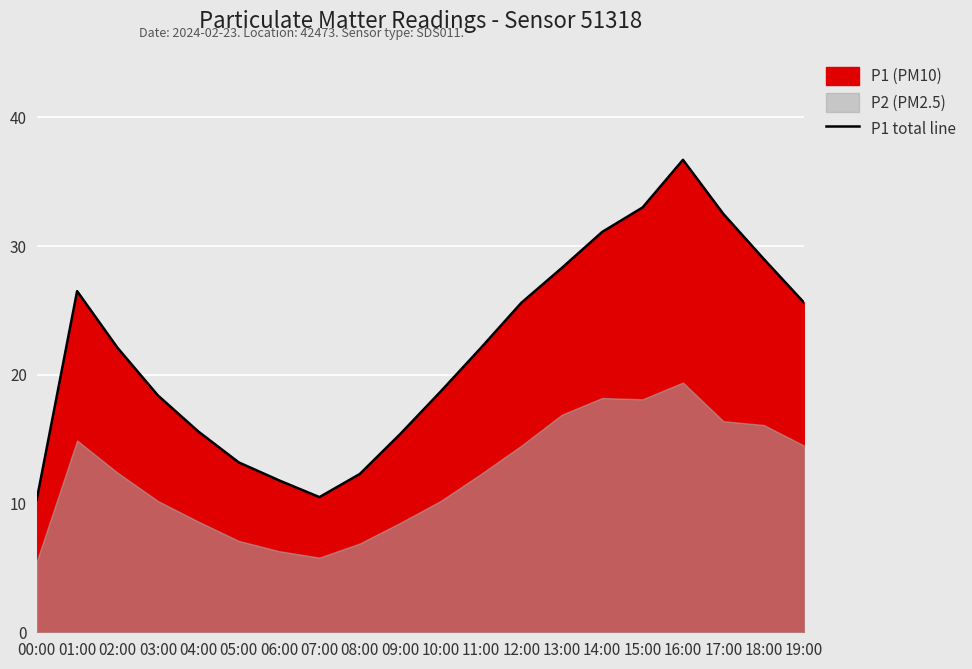

What is the minimum value for P1 total line?

10.3